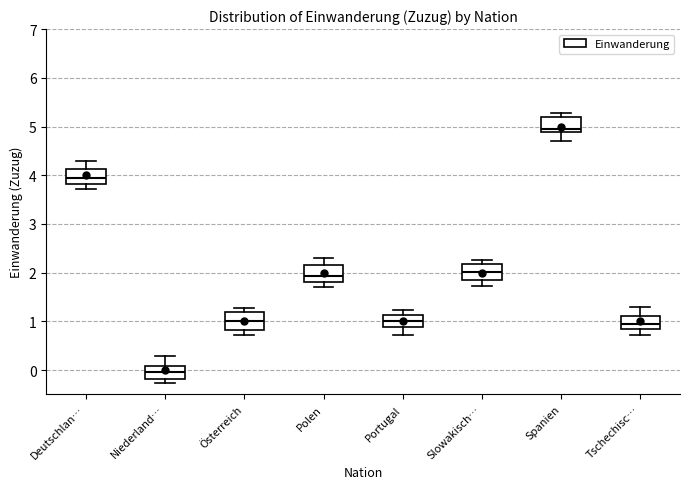

Where does the lower whisker of the box for Spanien end on the y-axis? The values are not printed on the chart, so give them approximately, as read against the axis.

4.7